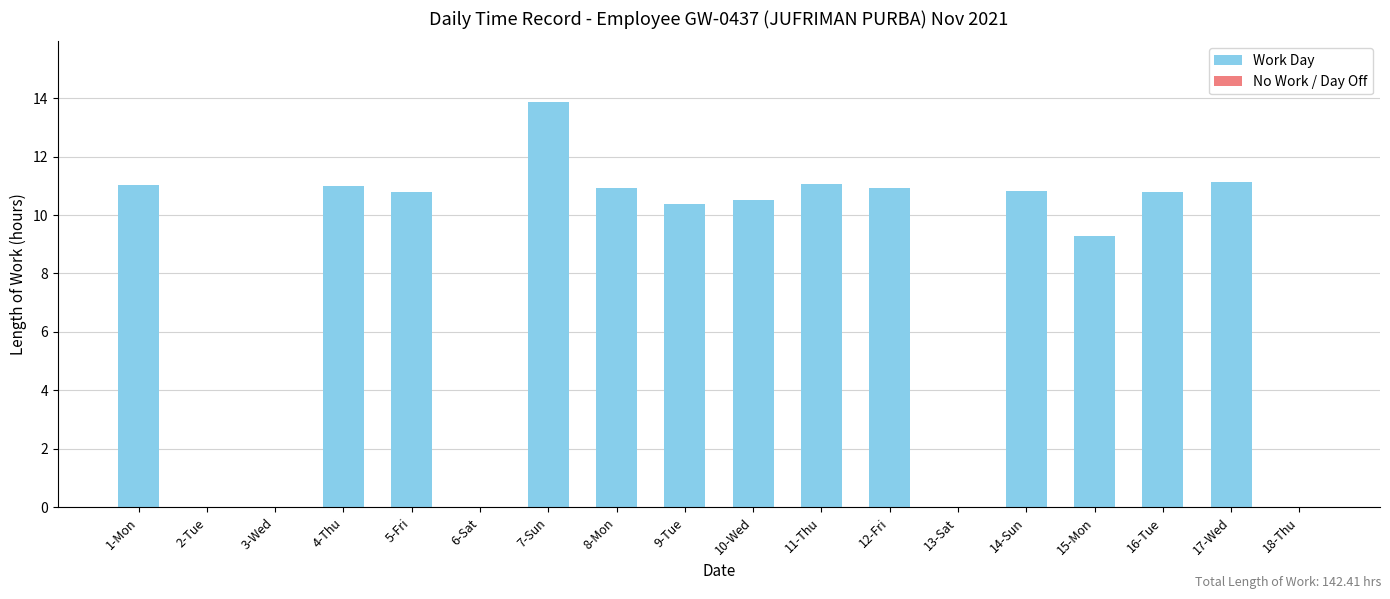

Which label corresponds to the largest value in the chart?

7-Sun